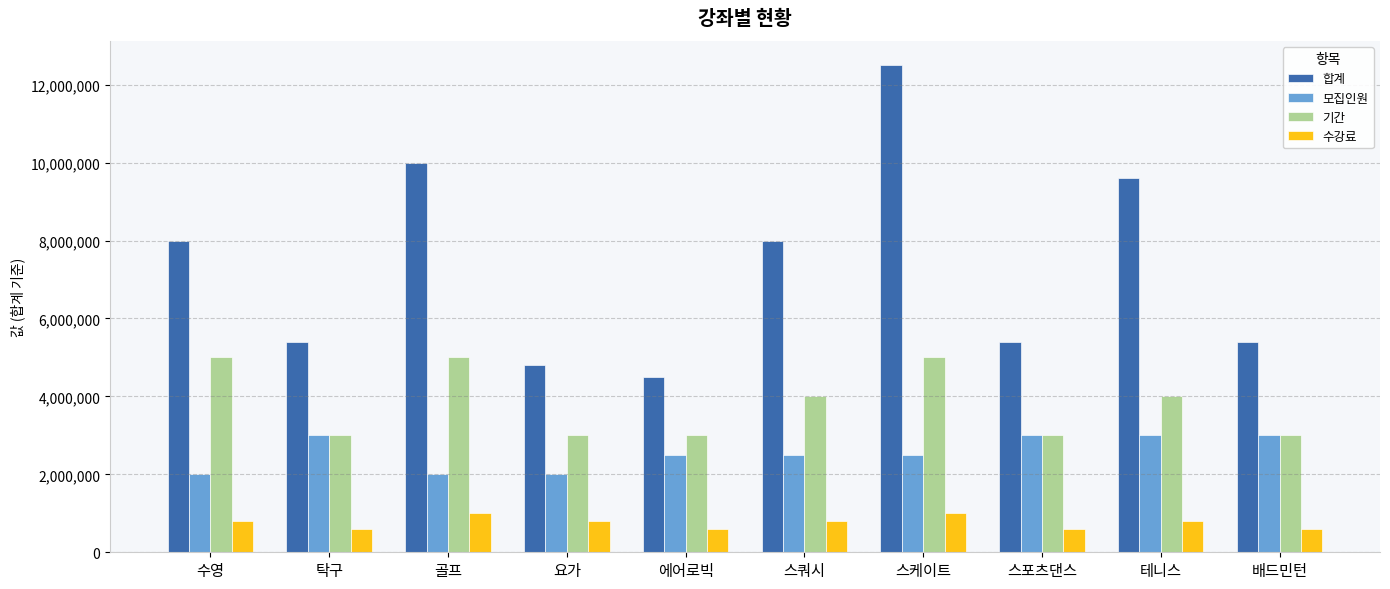

Which series has the largest total across all categories?

합계